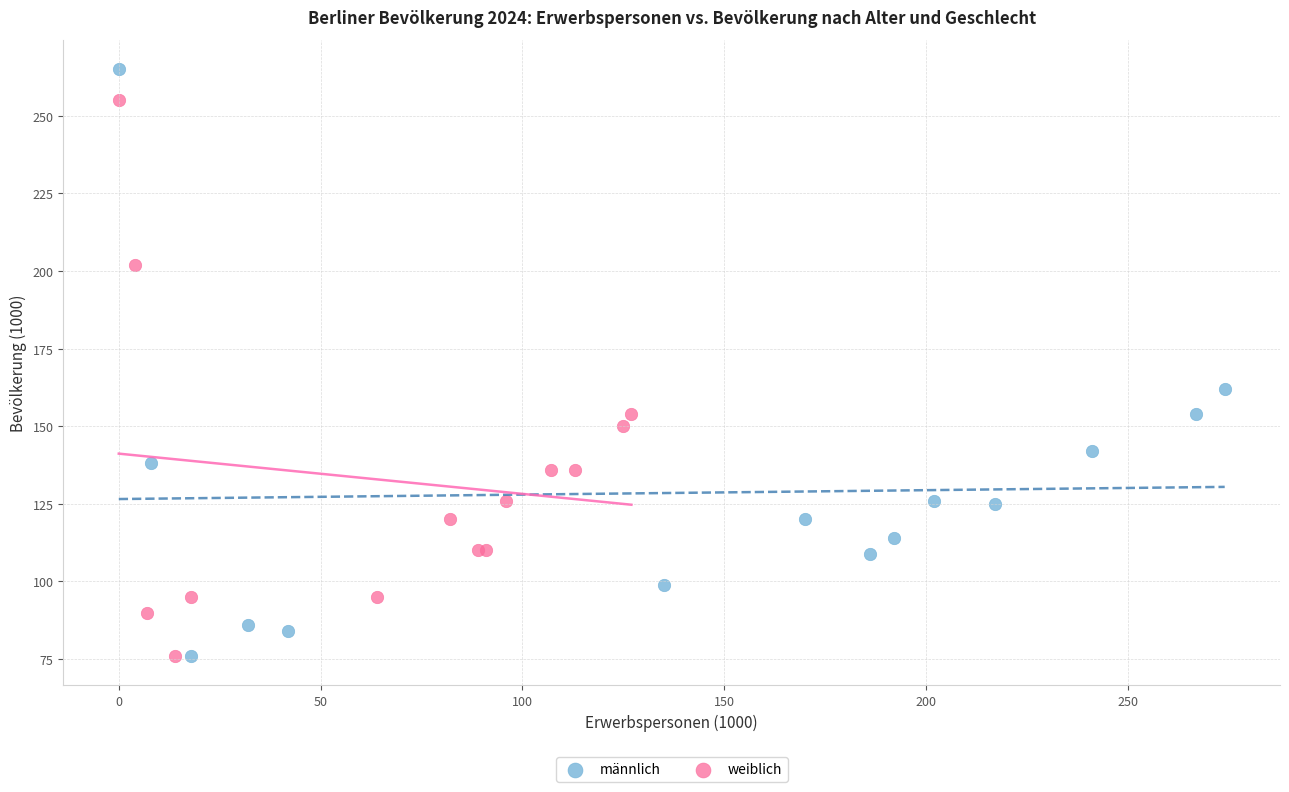

What are all the series names shown in the legend?

männlich, weiblich